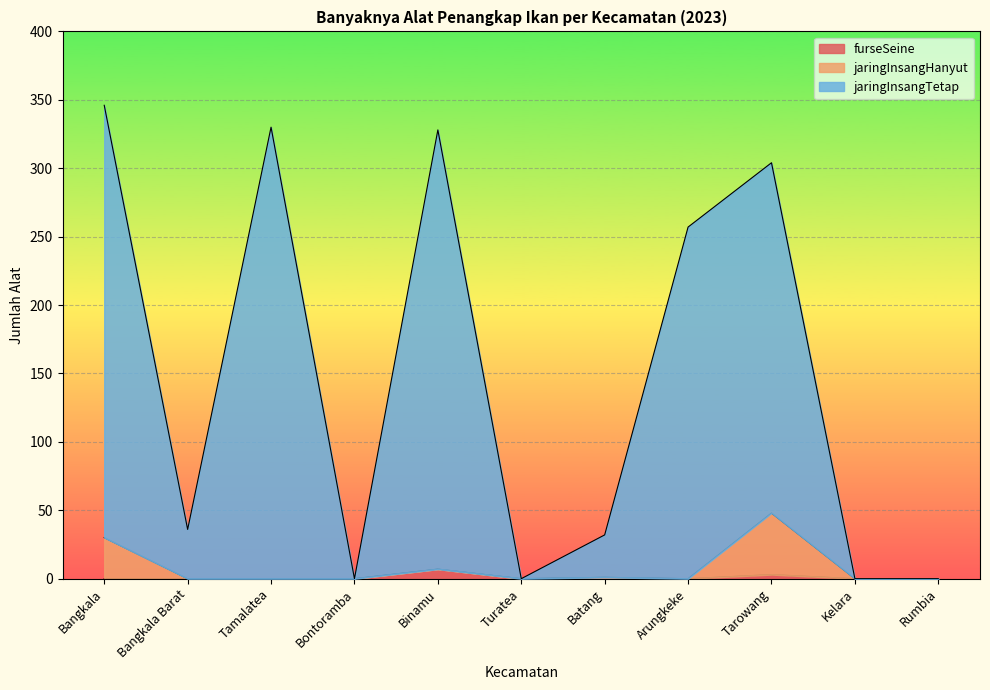

The furseSeine series shows 0 at Tamalatea. True or false?

True